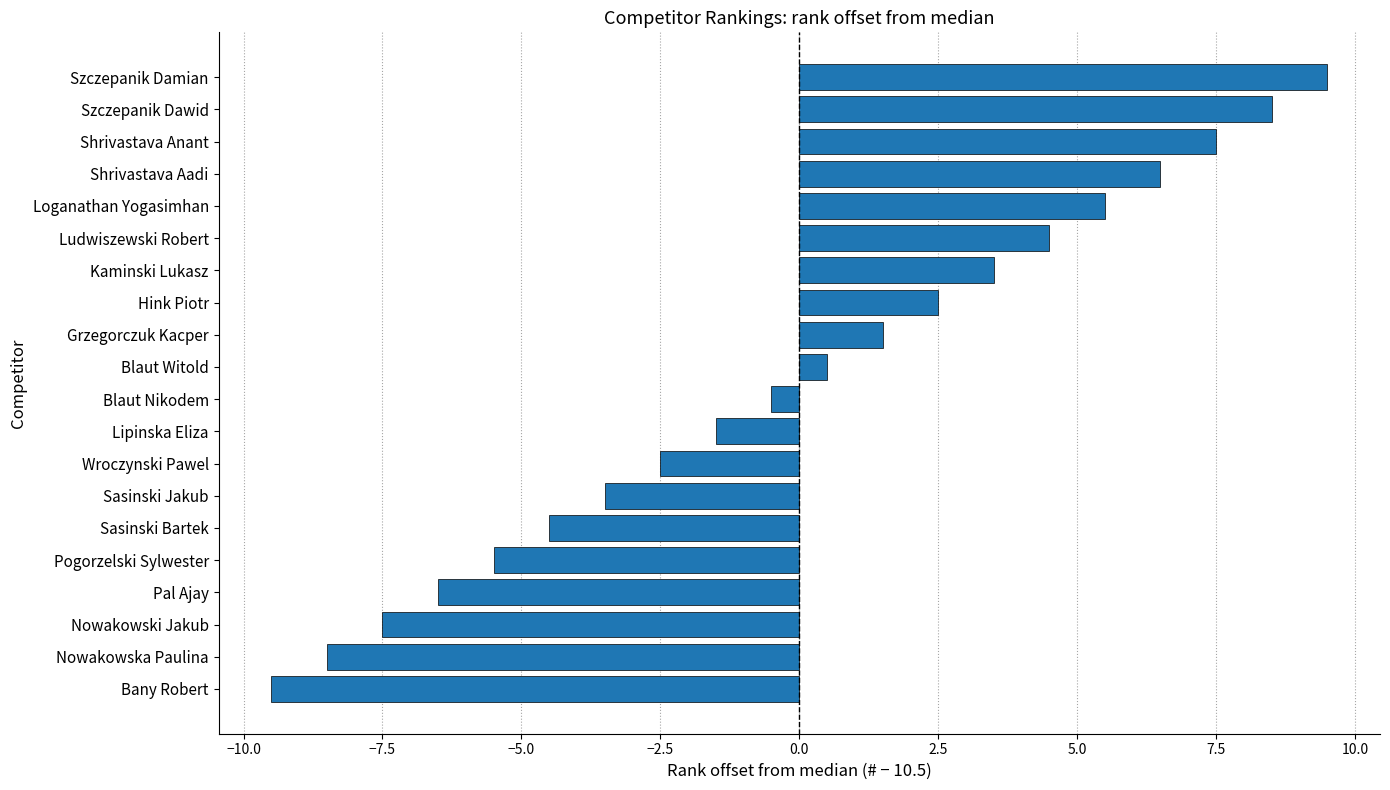

The value at Grzegorczuk Kacper is 0.7. True or false?

False